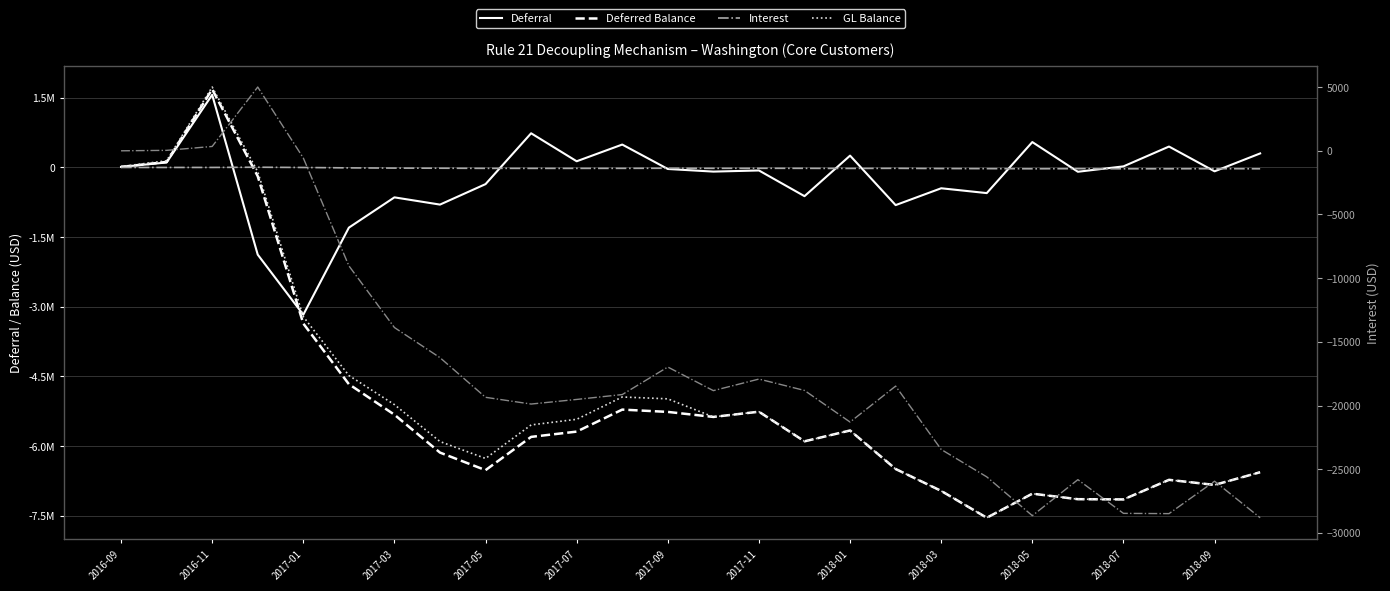

What is the lowest value of the Interest series?

-28808.4